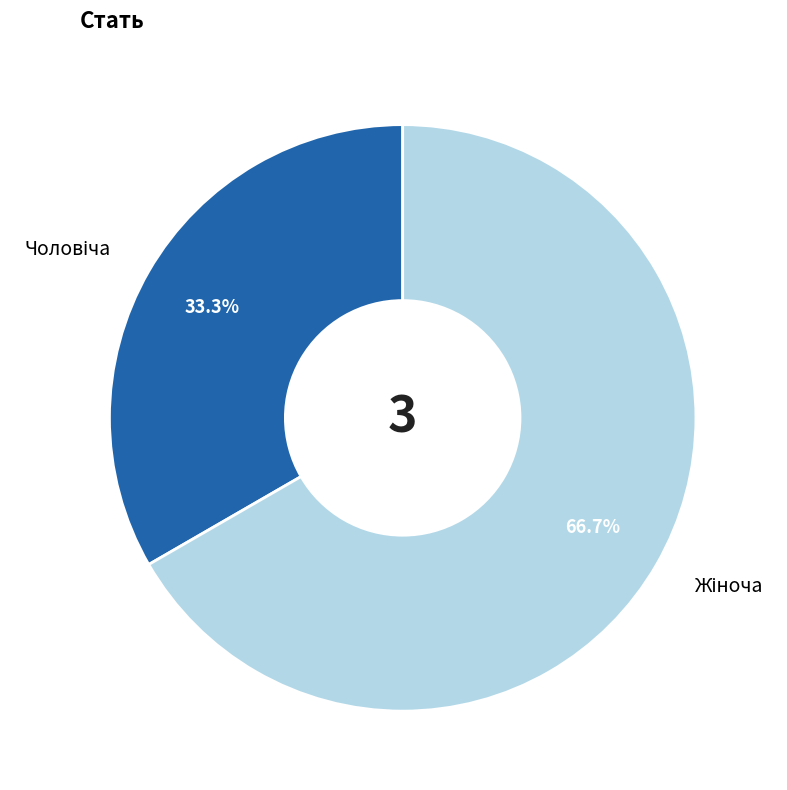

Is there a majority slice in this chart?

Yes